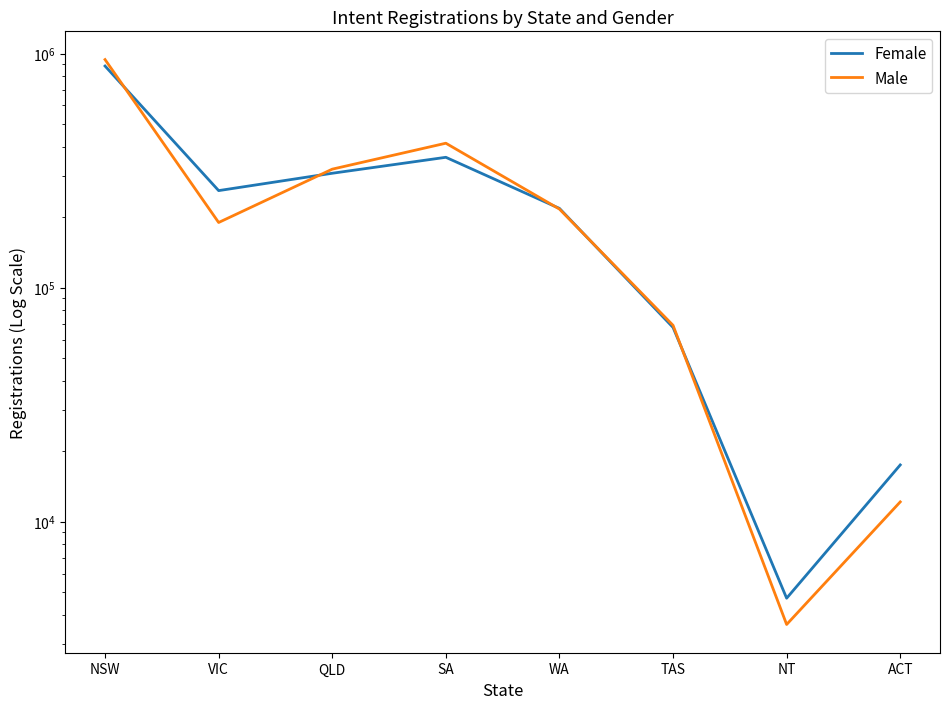

How many intersections are there between Female and Male?

5